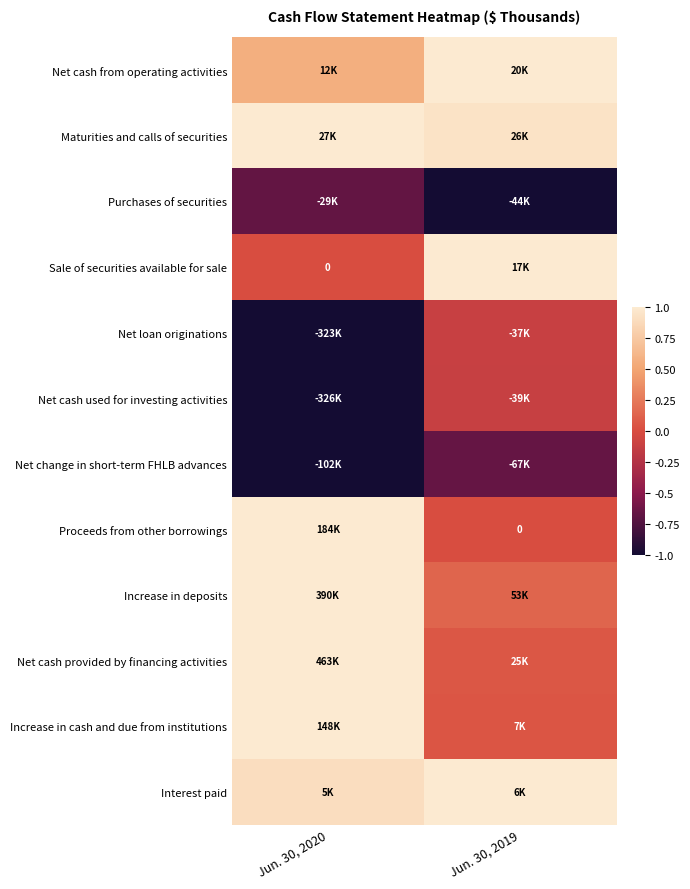

The Proceeds from other borrowings series shows 0.6 at Jun. 30, 2020. True or false?

False